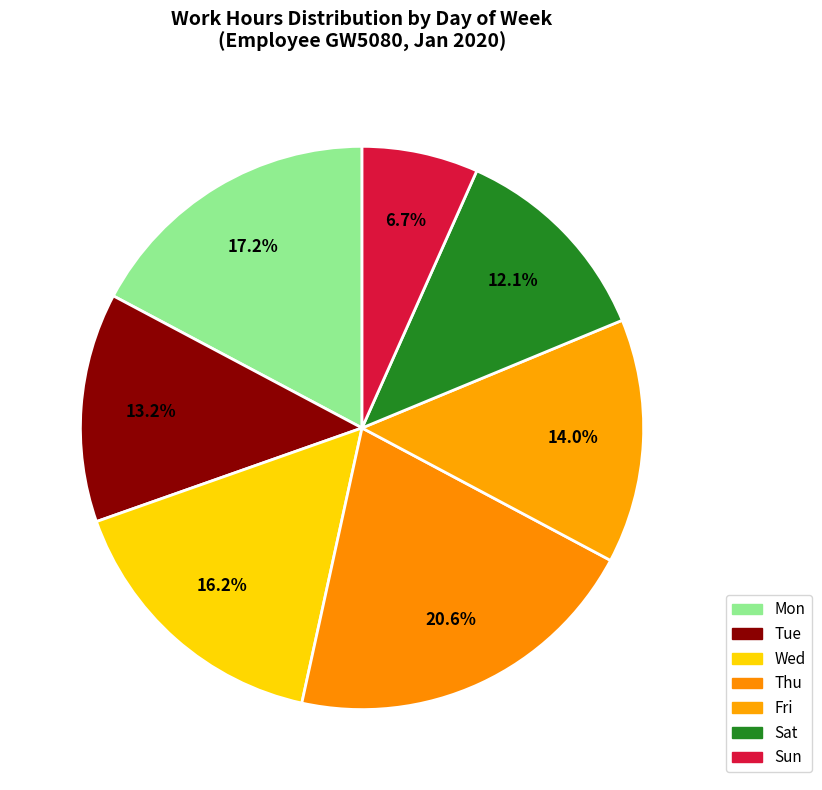

To the nearest percent, what is the difference between the largest and smallest slice percentages?

14%